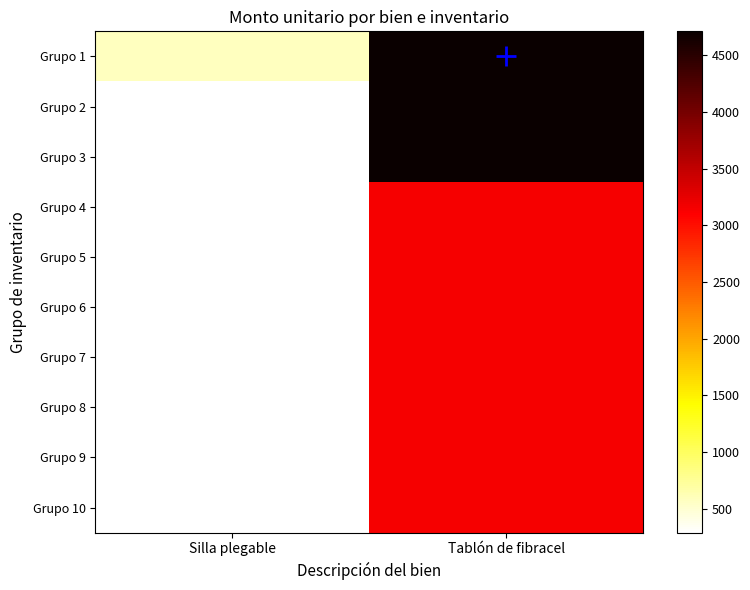

Reading right to left, extract all data points from this chart.

Grupo 1: Tablón de fibracel=4711.9	Silla plegable=580.0
Grupo 2: Tablón de fibracel=4711.9	Silla plegable=290.0
Grupo 3: Tablón de fibracel=4711.9	Silla plegable=290.0
Grupo 4: Tablón de fibracel=3141.3	Silla plegable=290.0
Grupo 5: Tablón de fibracel=3141.3	Silla plegable=290.0
Grupo 6: Tablón de fibracel=3141.3	Silla plegable=290.0
Grupo 7: Tablón de fibracel=3141.3	Silla plegable=290.0
Grupo 8: Tablón de fibracel=3141.3	Silla plegable=290.0
Grupo 9: Tablón de fibracel=3141.3	Silla plegable=290.0
Grupo 10: Tablón de fibracel=3141.3	Silla plegable=290.0